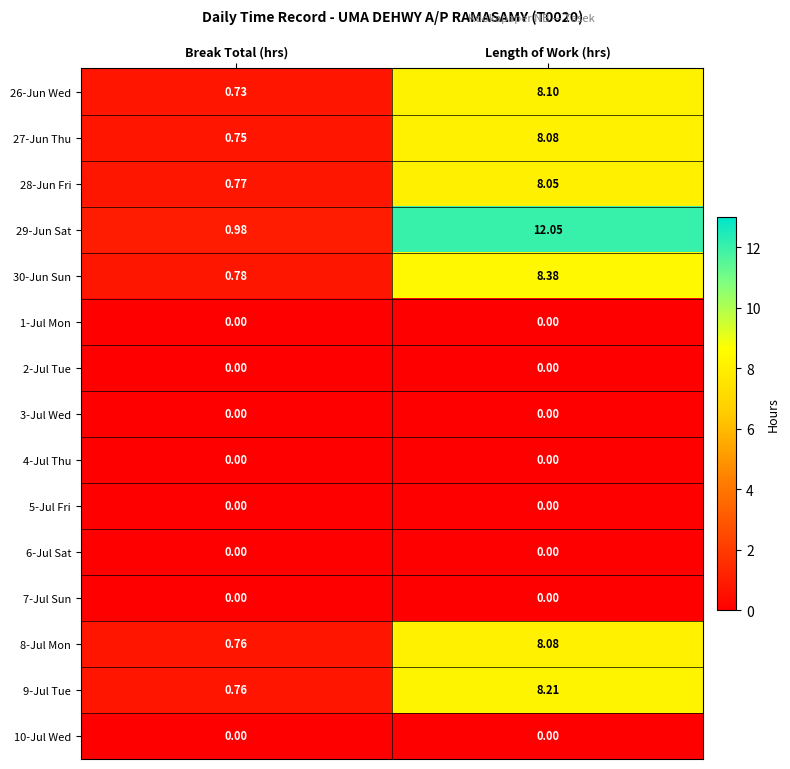

At which category does the chart reach its peak across all series?

Length of Work (hrs)